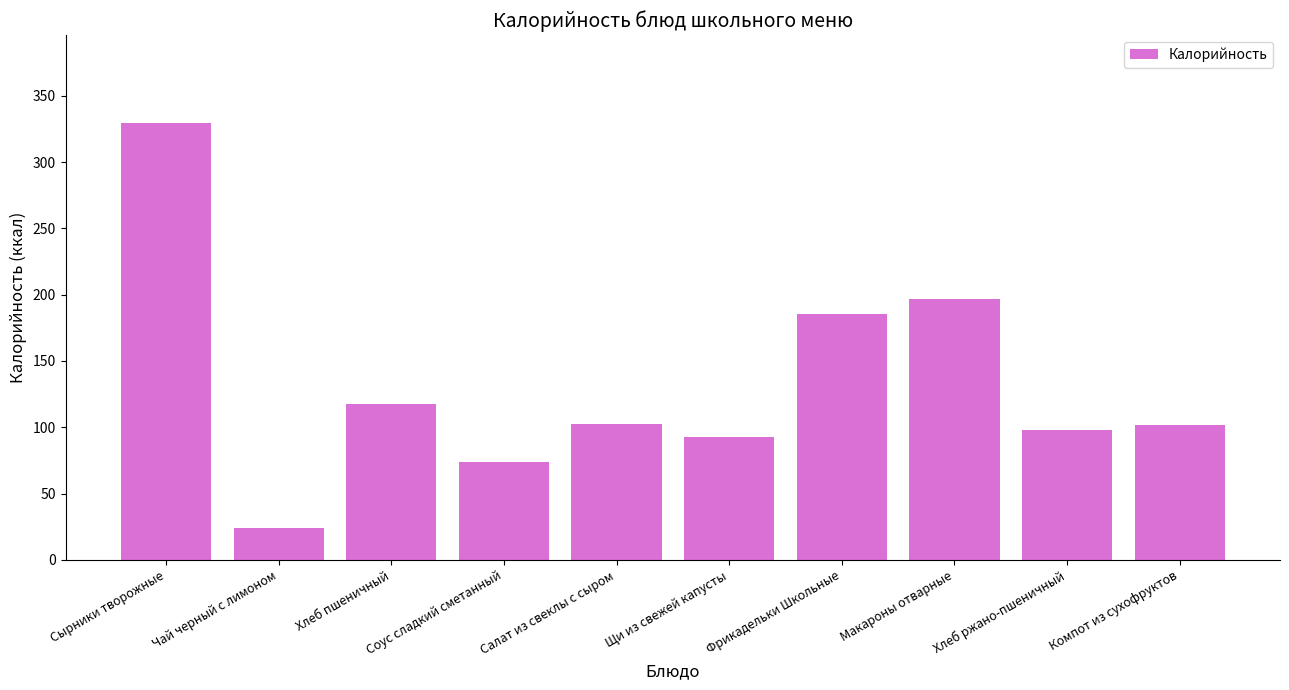

How many data points does each series have?

10